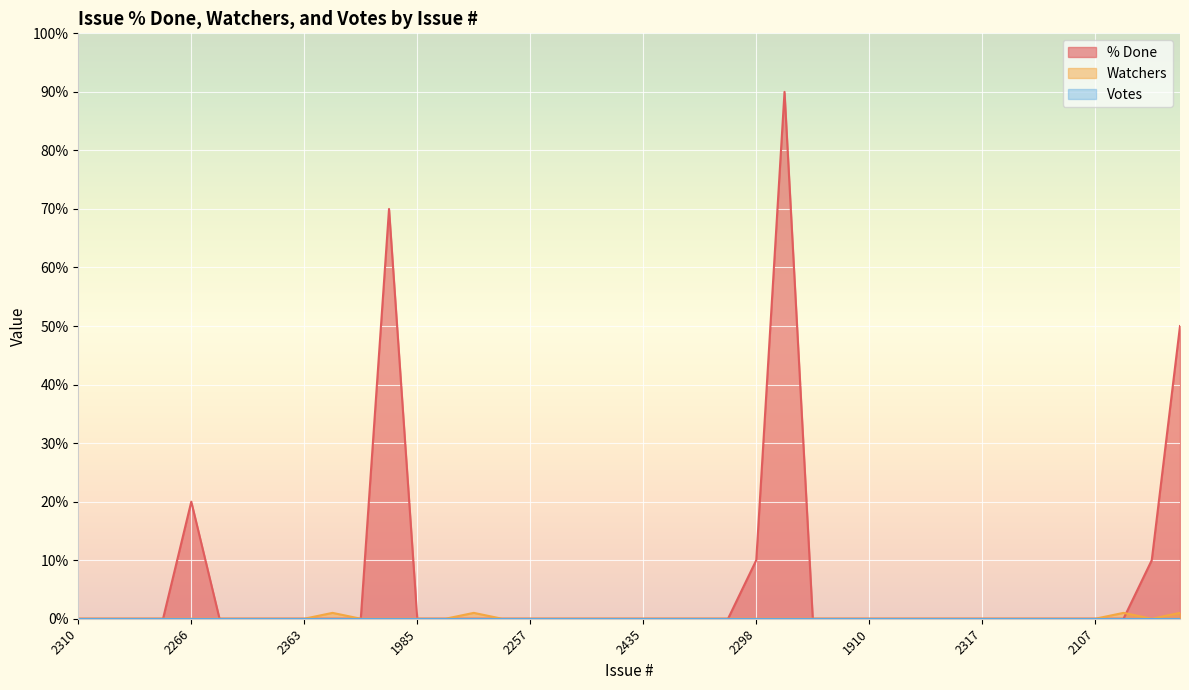

True or false: % Done has a value of 32 at 1910.

False